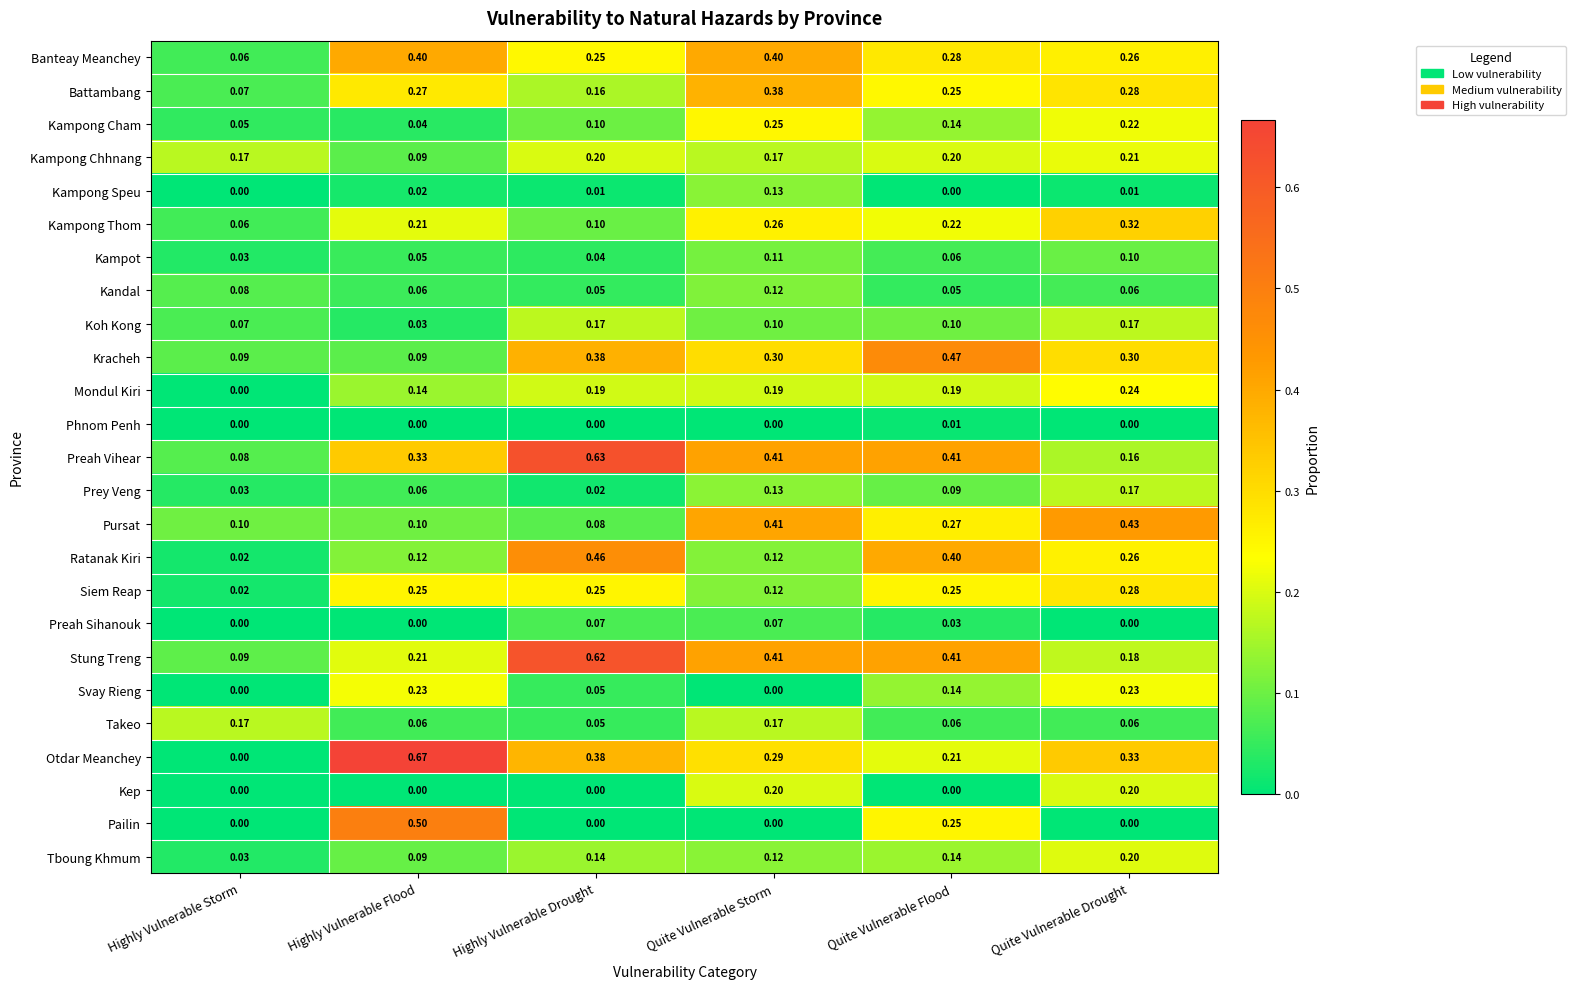

At which label is Siem Reap closest to 0?

Highly Vulnerable Storm